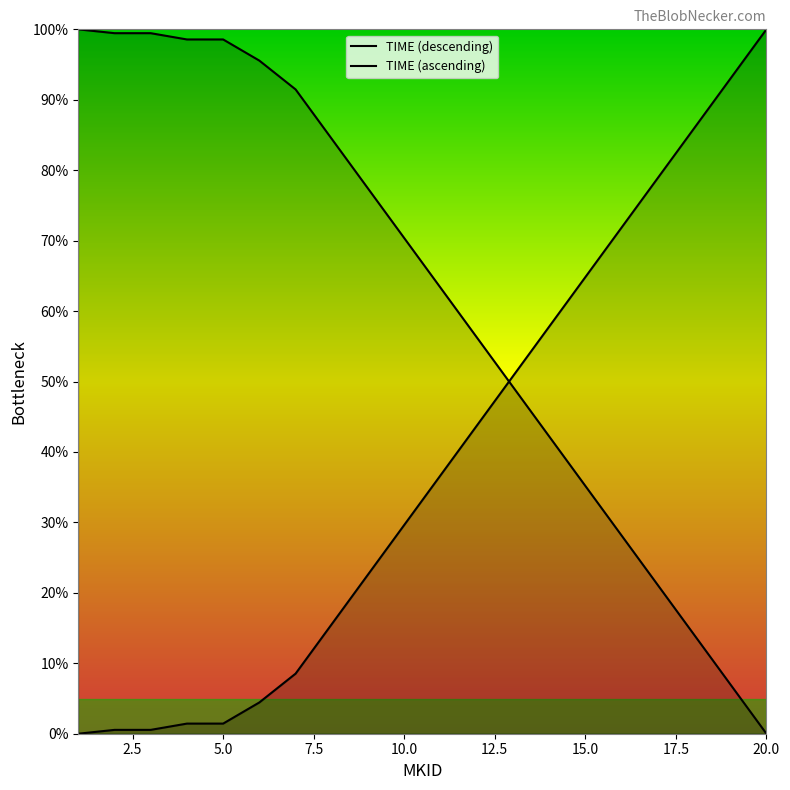

How many categories are shown in the chart?

20